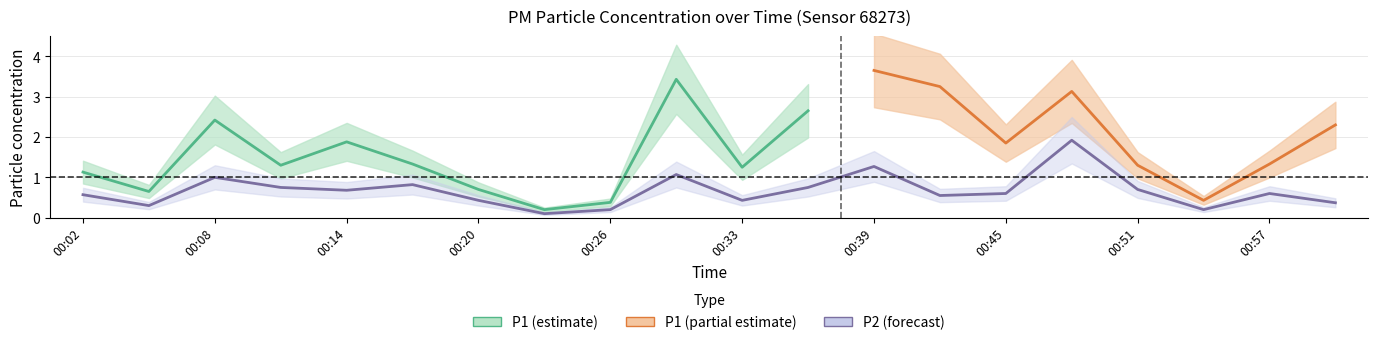

Reading left to right, list all the values displayed in this chart.

00:02=0.6	00:05=0.3	00:08=1.0	00:11=0.8	00:14=0.7	00:17=0.8	00:20=0.4	00:23=0.1	00:26=0.2	00:30=1.1	00:33=0.4	00:36=0.8	00:39=1.3	00:42=0.6	00:45=0.6	00:48=1.9	00:51=0.7	00:54=0.2	00:57=0.6	01:00=0.4